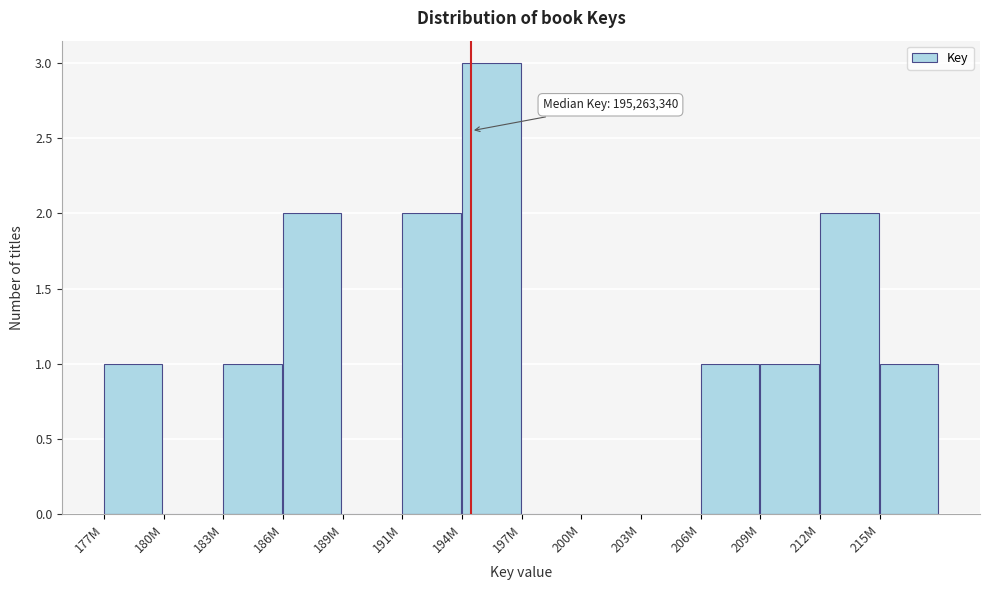

Reading left to right, extract all data points from this chart.

177M=1	180M=0	183M=1	186M=2	189M=0	191M=2	194M=3	197M=0	200M=0	203M=0	206M=1	209M=1	212M=2	215M=1